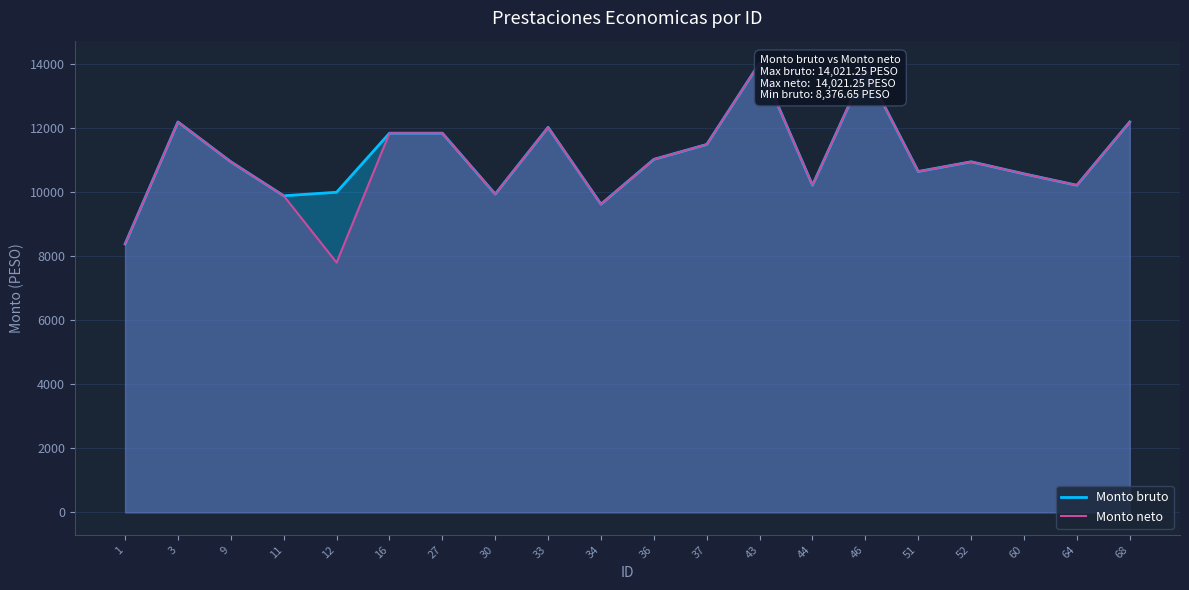

True or false: Monto bruto and Monto neto intersect in this chart.

False